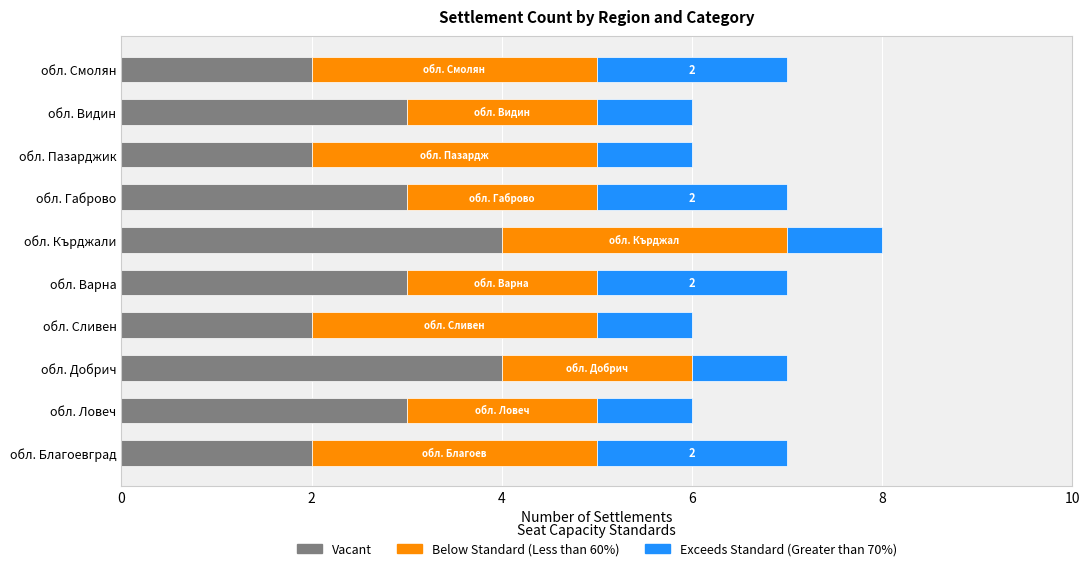

What is the sum of all Vacant values?

28